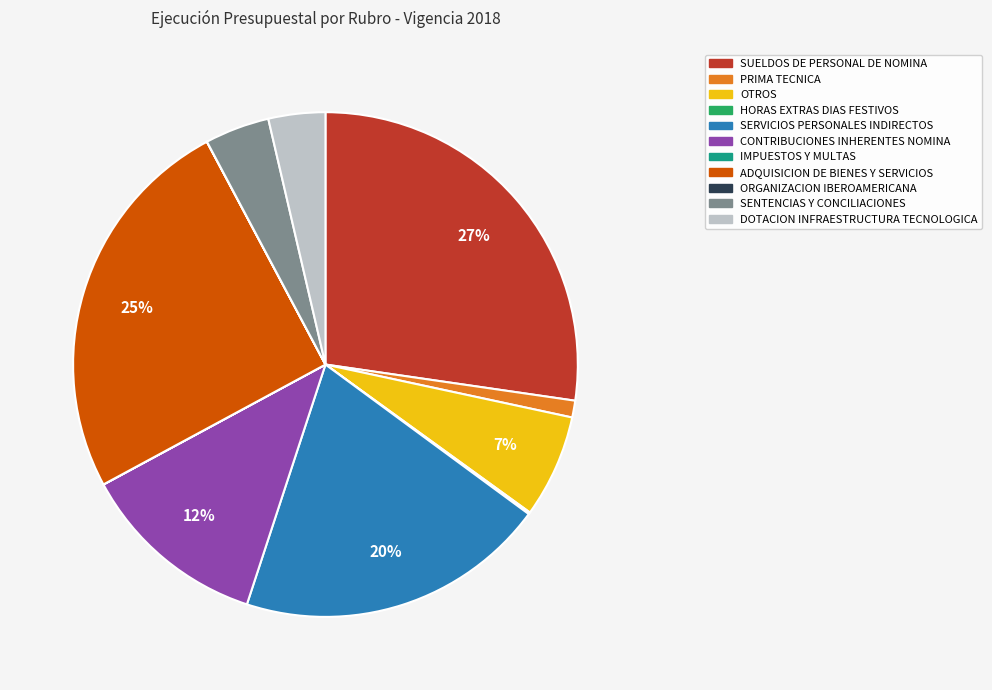

What is the largest slice in the pie chart?

SUELDOS DE PERSONAL DE NOMINA